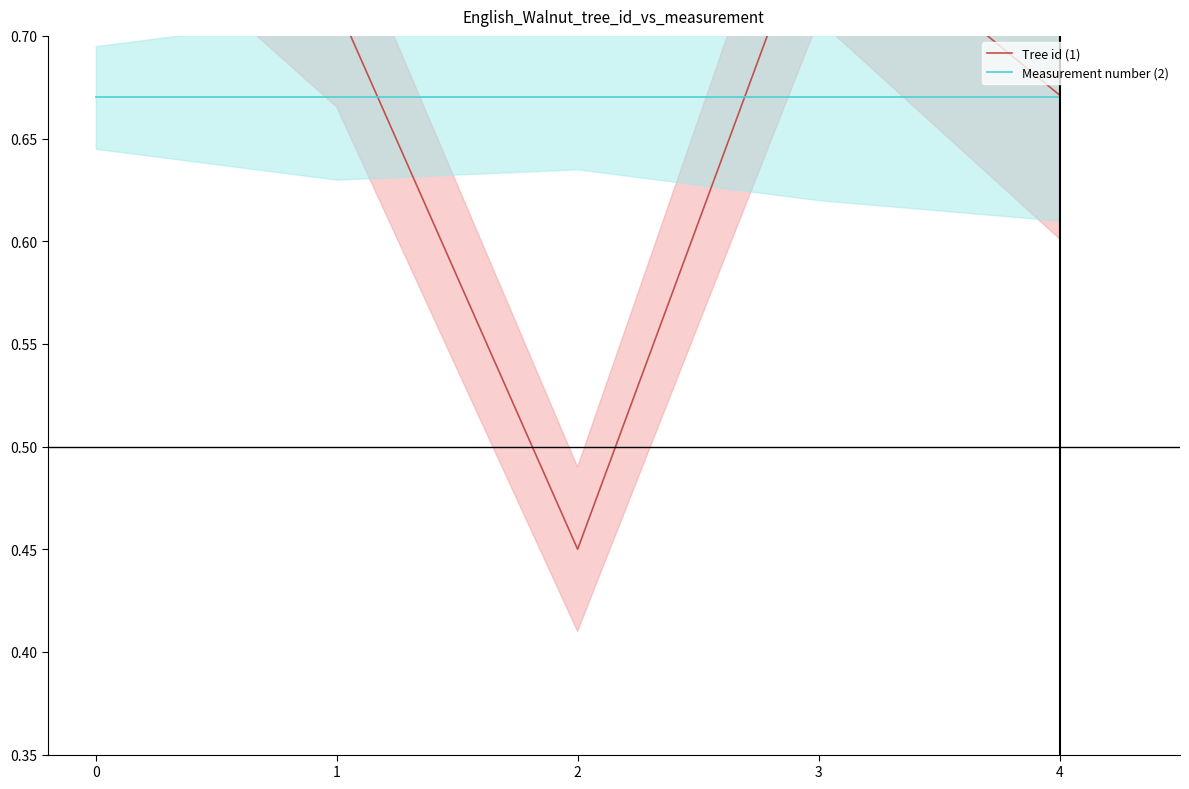

What is the value of the Tree id (1) point at the 1st from the left?

0.8